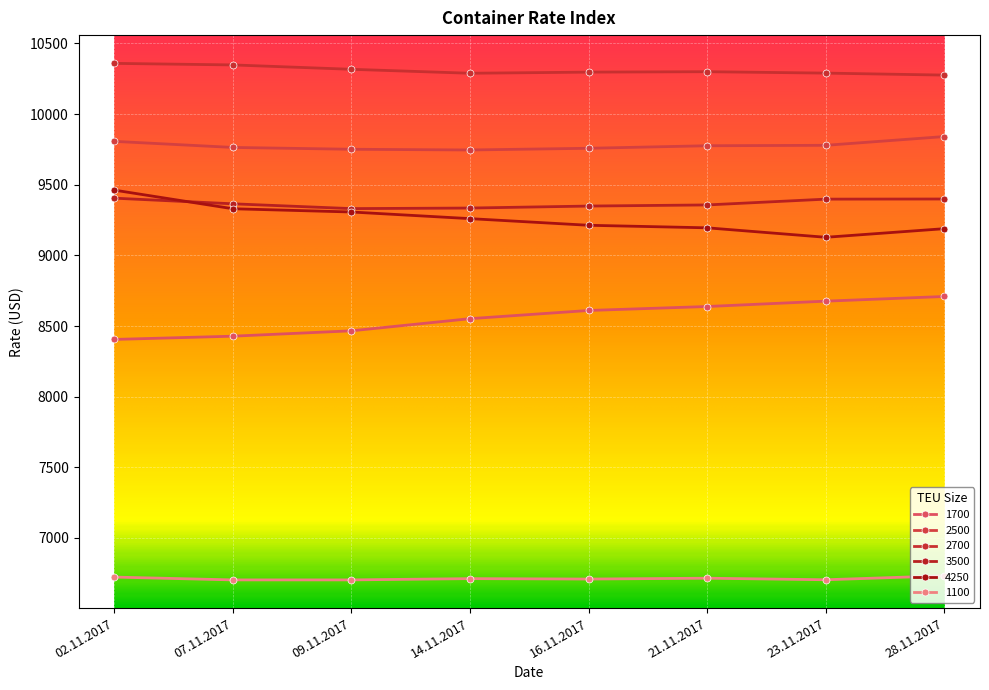

True or false: 4250 and 1100 cross at least once.

False